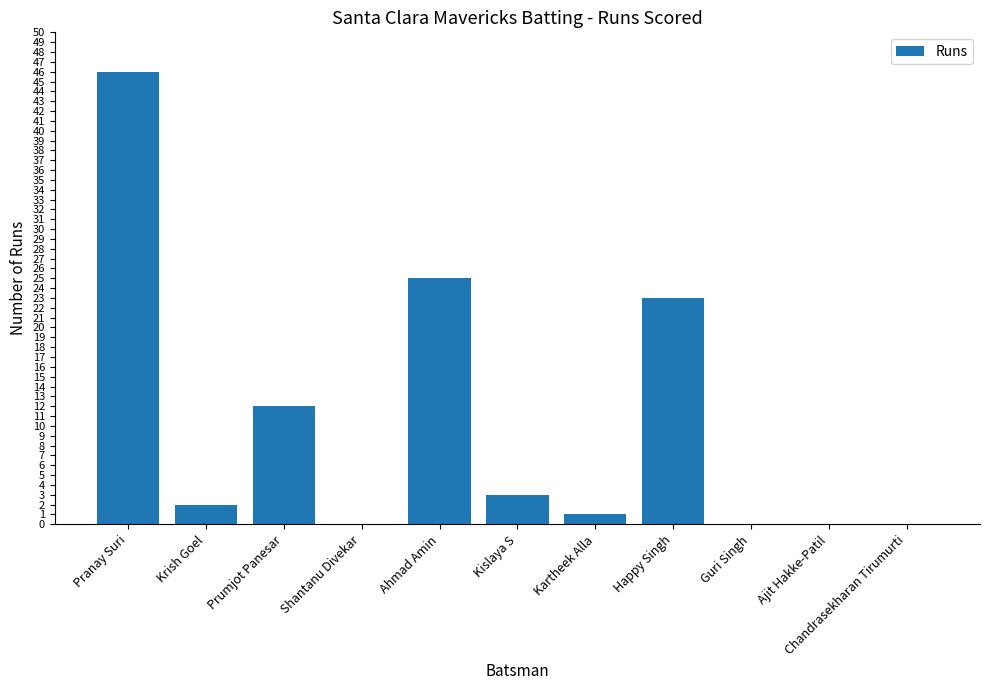

The value at Prumjot Panesar is 12. True or false?

True